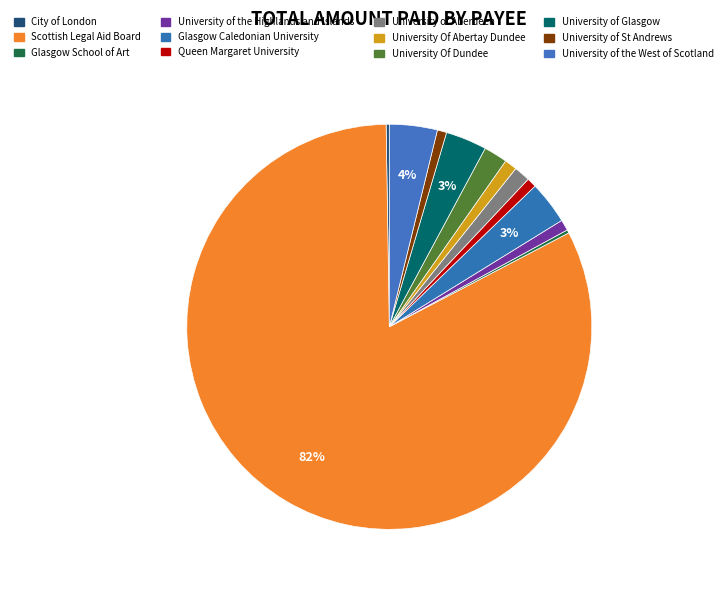

How many slices are in this pie chart?

12